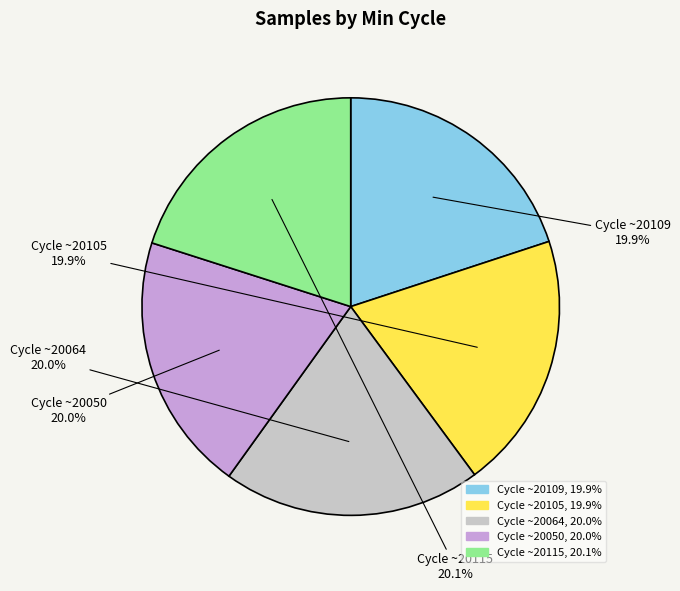

Does any single category account for the majority?

No